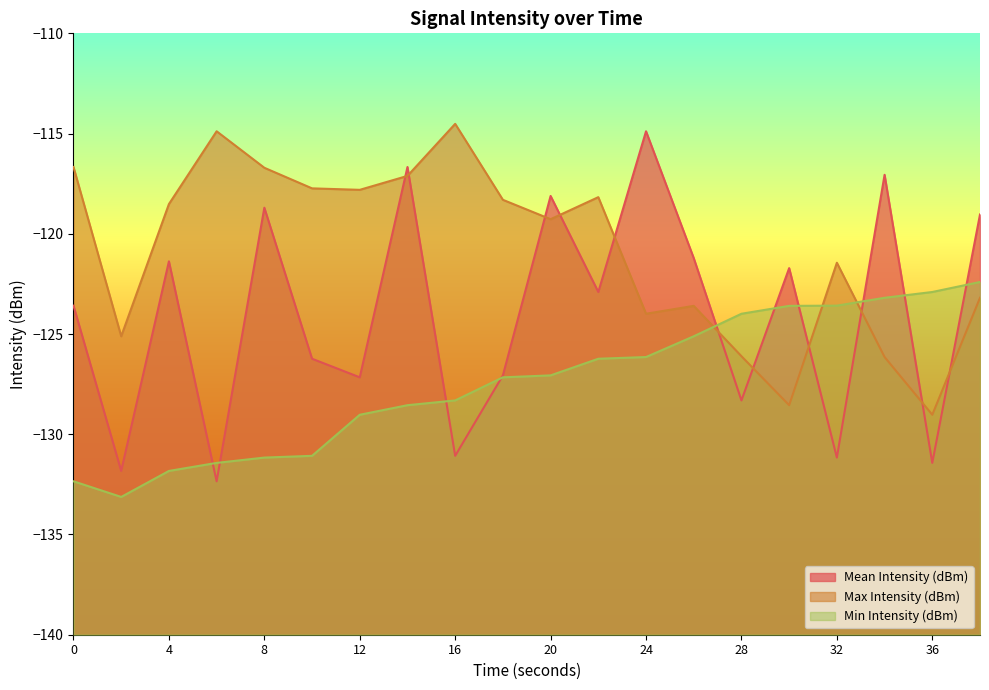

What is the difference between the maximum and minimum values in the Max Intensity (dBm) series?

14.5